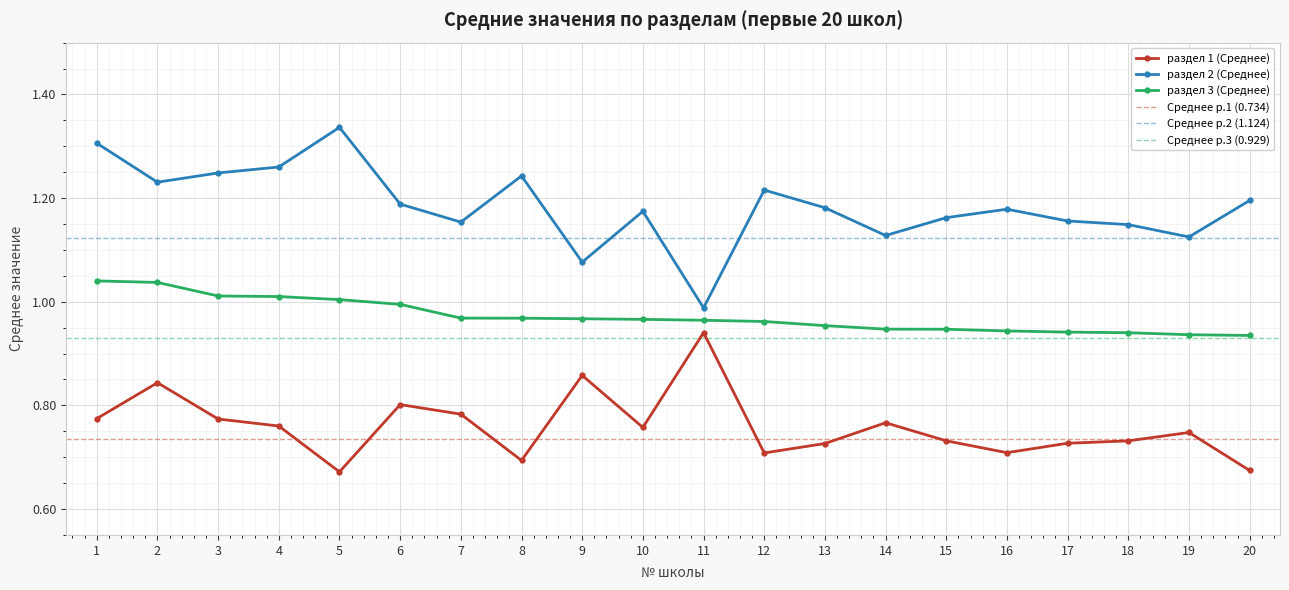

What is the value of the раздел 2 (Среднее) point at the 12th from the left?

1.2